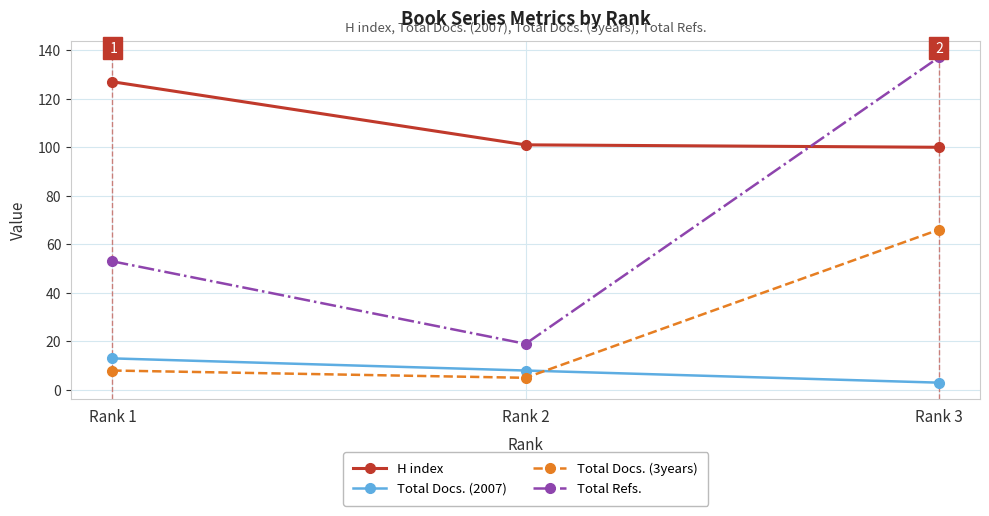

What is the difference between the maximum and minimum values in the Total Docs. (2007) series?

10